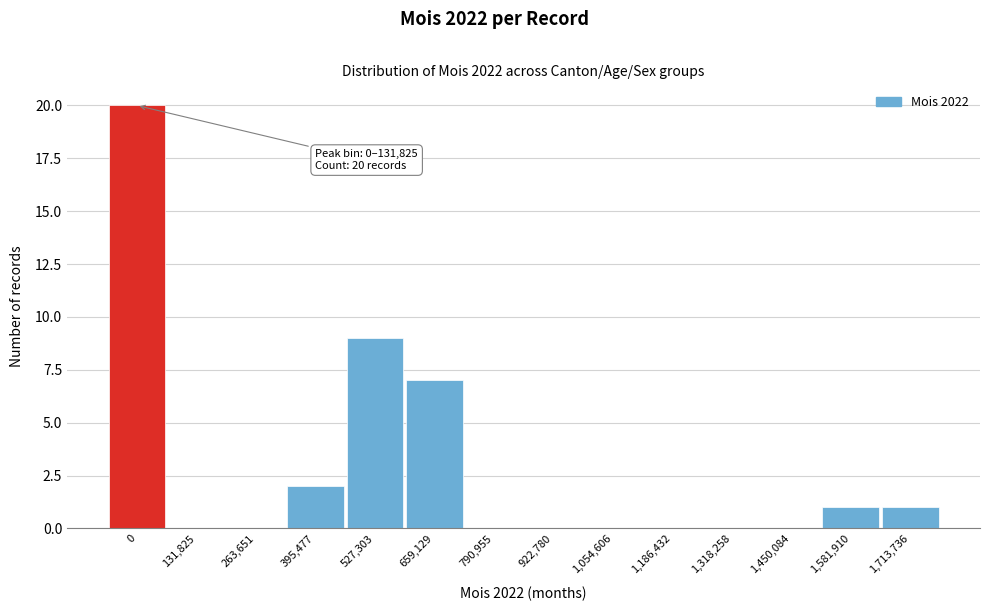

Reading left to right, what are all the values shown in this chart?

0=20	131,825=0	263,651=0	395,477=2	527,303=9	659,129=7	790,955=0	922,780=0	1,054,606=0	1,186,432=0	1,318,258=0	1,450,084=0	1,581,910=1	1,713,736=1